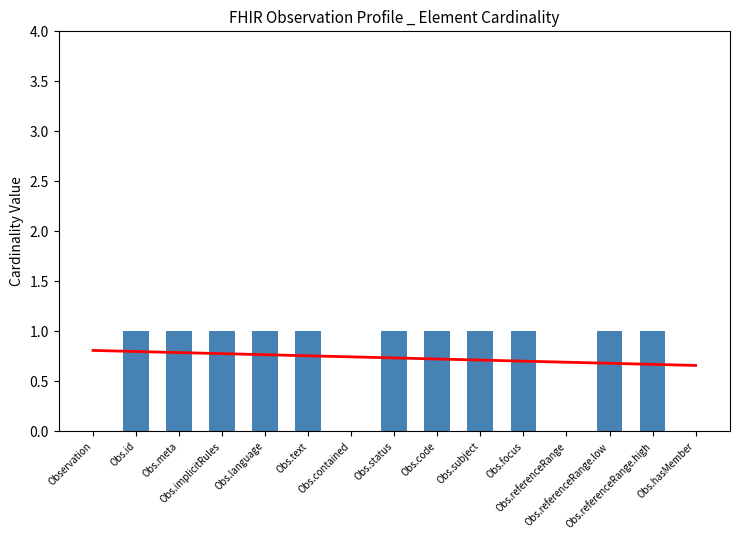

At which label is the value closest to 0?

Observation